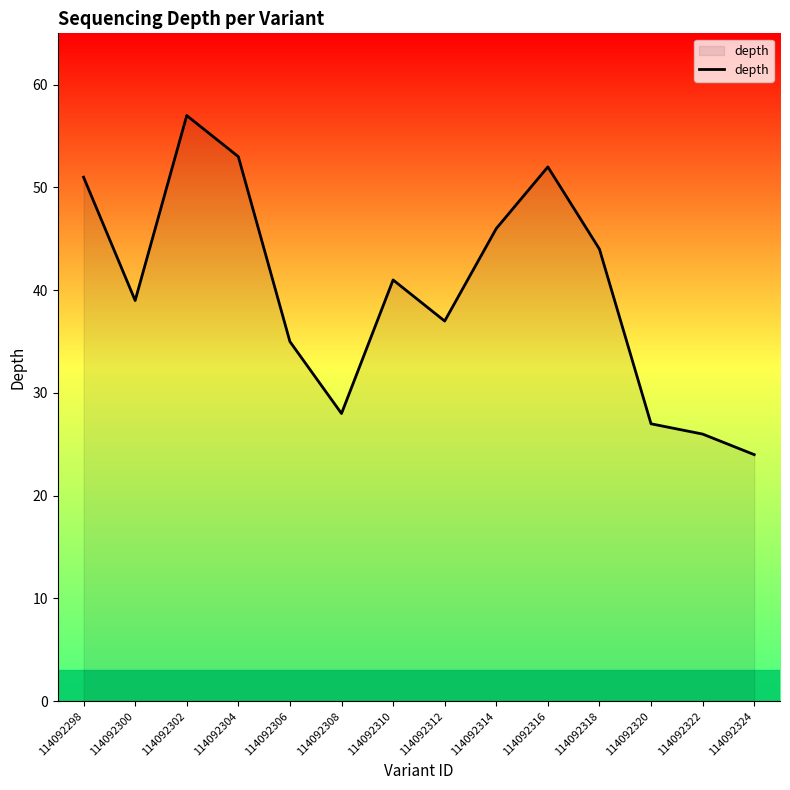

At which category does the data reach its first local peak?

114092302